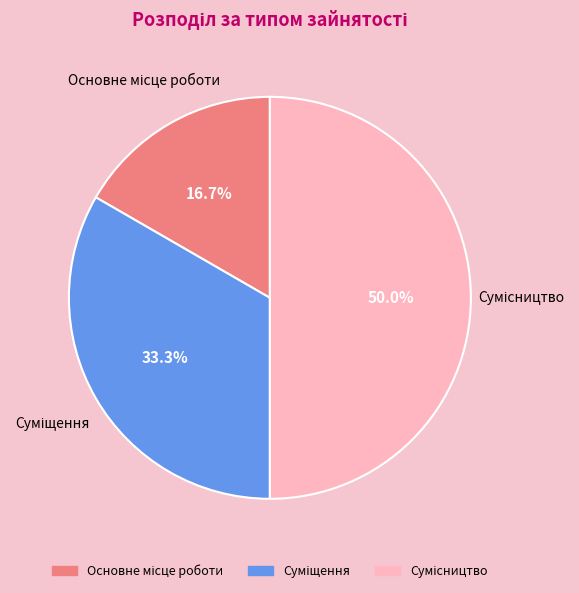

What percentage is NOT represented by Сумісництво?

50.0%